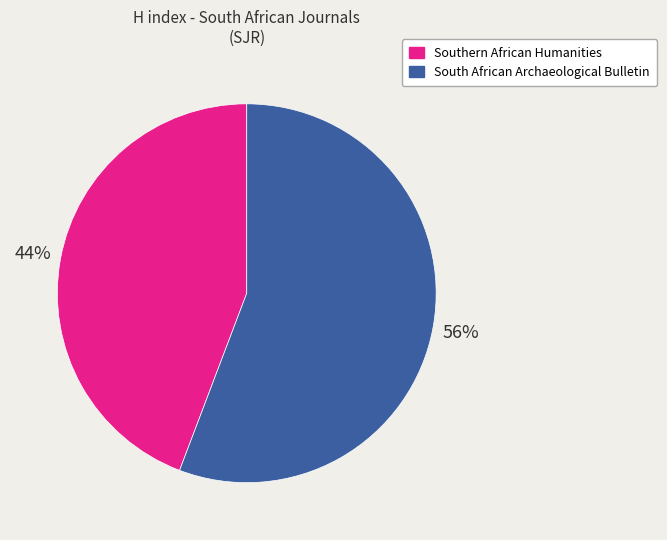

Which has a higher value, Southern African Humanities or South African Archaeological Bulletin?

South African Archaeological Bulletin